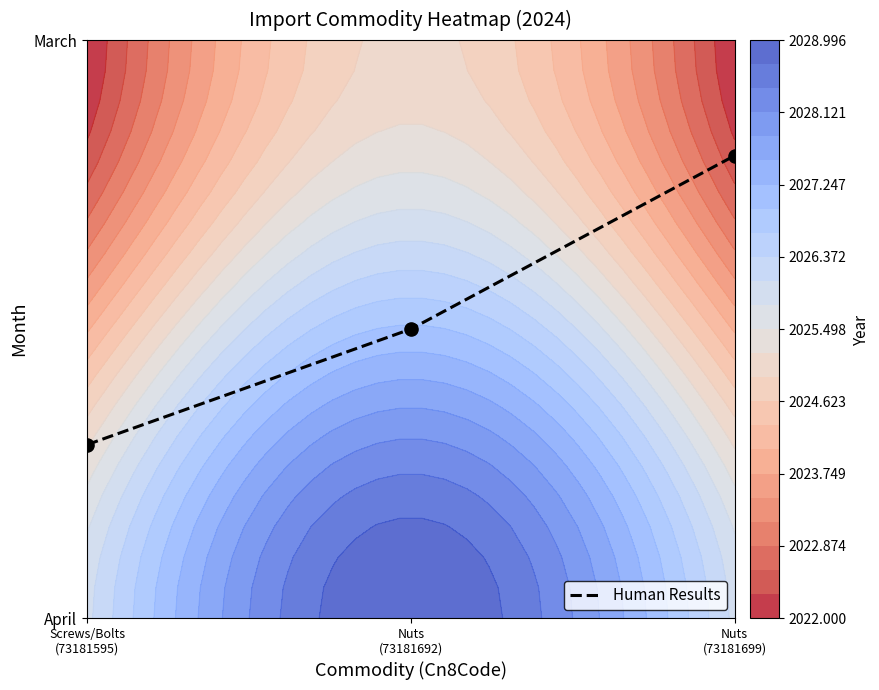

True or false: the data shows 0.5 at Nuts
(73181692).

True